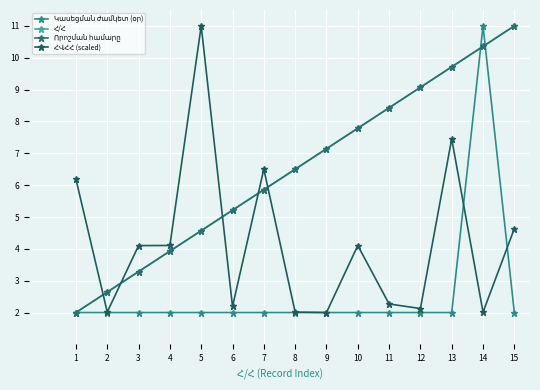

Does the chart have visible grid lines?

Yes